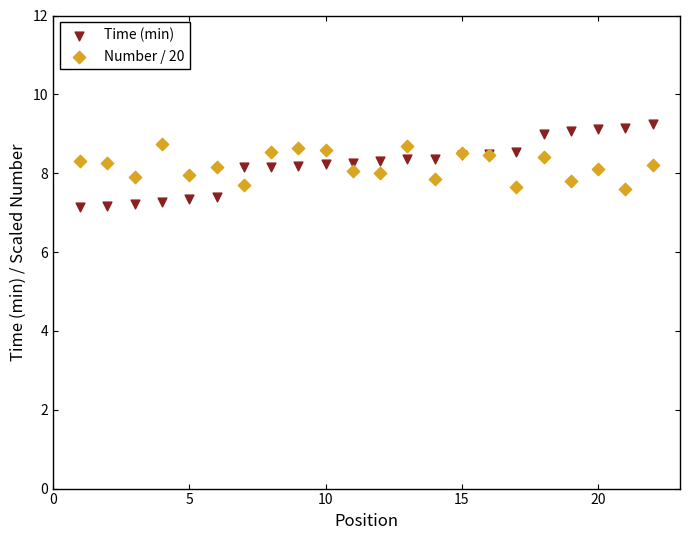

Which series reaches the maximum Y coordinate?

Time (min)